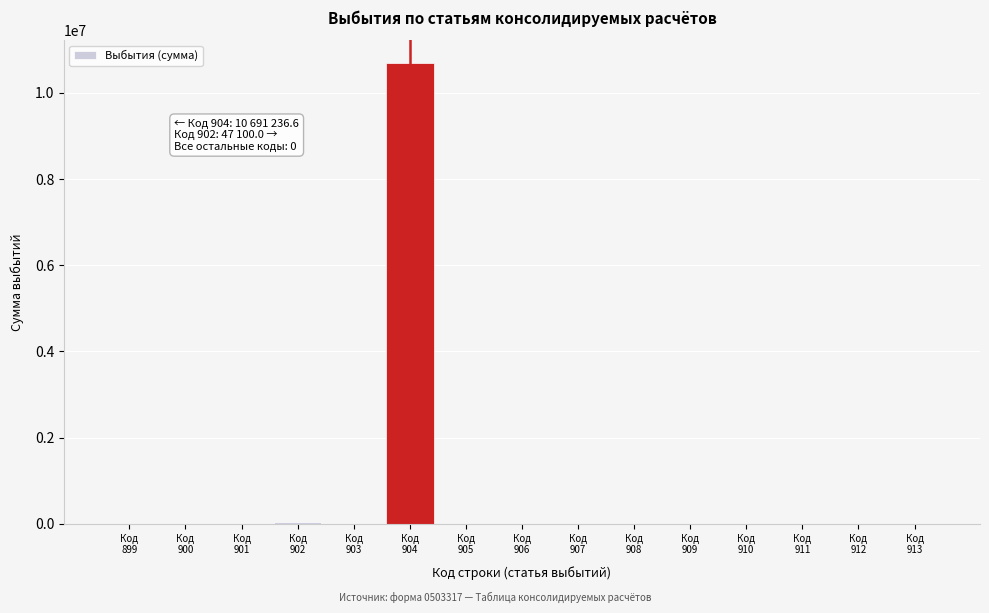

What is the greatest value displayed?

10691236.6